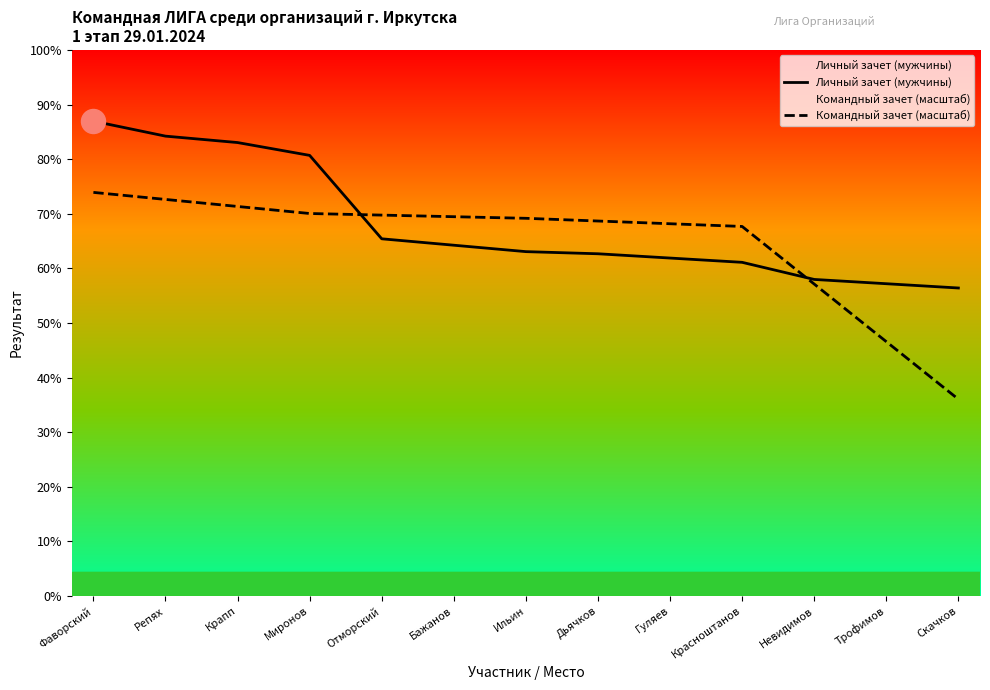

Which series has the largest total across all categories?

Личный зачет (мужчины)